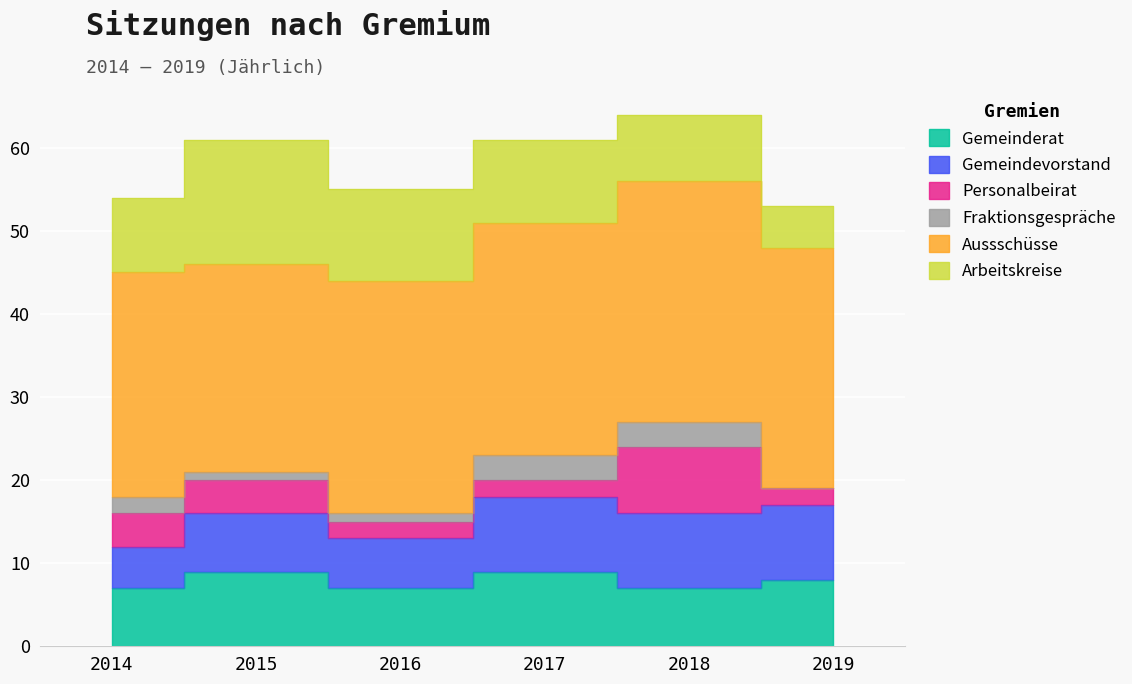

At which category is the sum across all series the highest?

2018